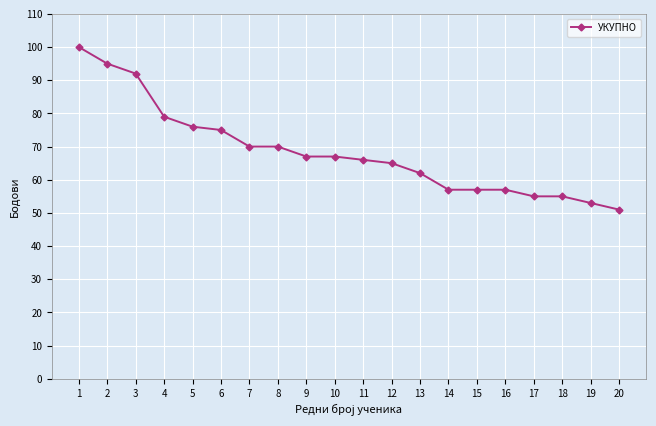

Between 19 and 1, which is larger?

1